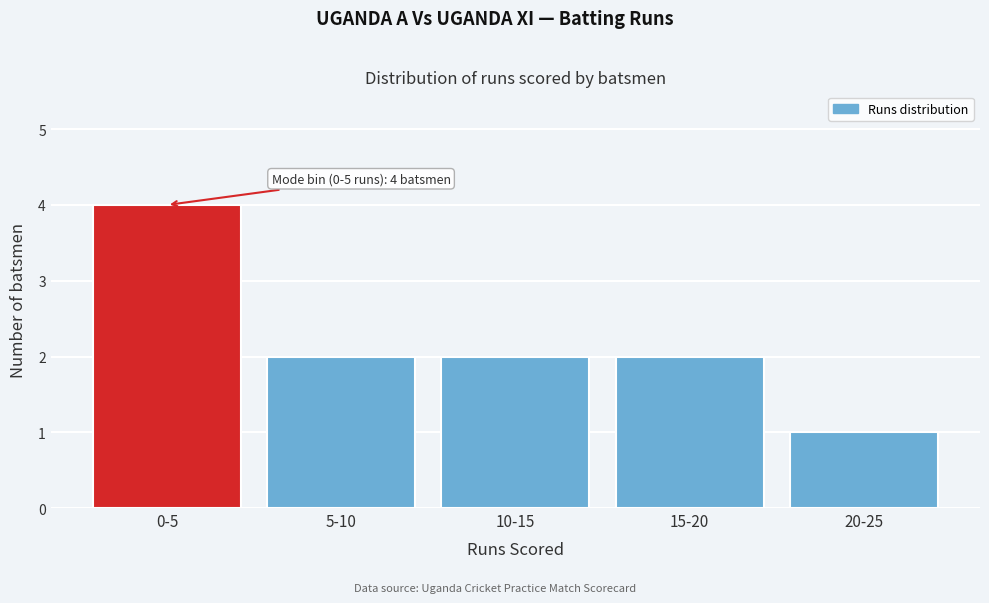

Reading left to right, extract all data points from this chart.

0-5=4	5-10=2	10-15=2	15-20=2	20-25=1